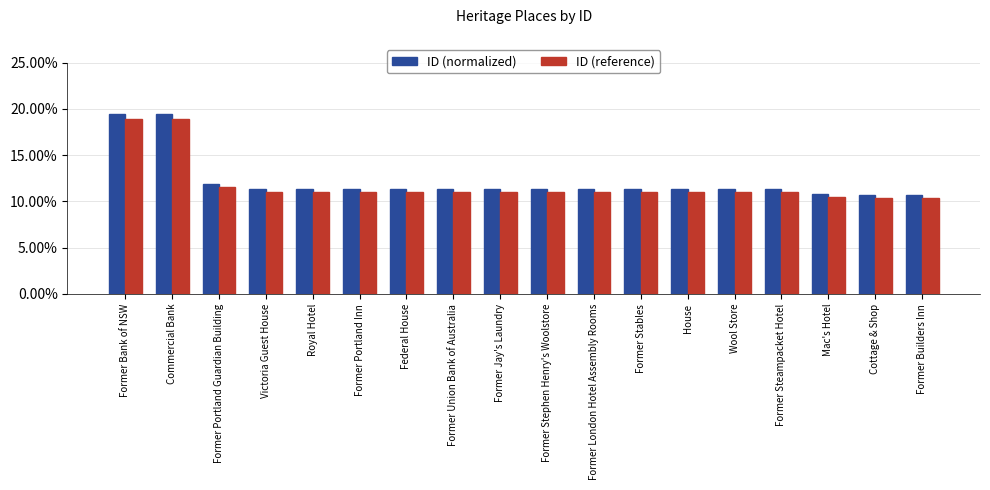

Is it true that ID (normalized) equals 11.3 at House?

True